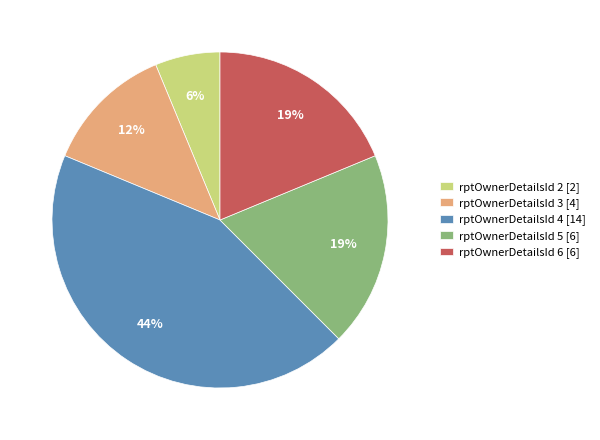

True or false: rptOwnerDetailsId 6 [6] accounts for 28% of the total.

False